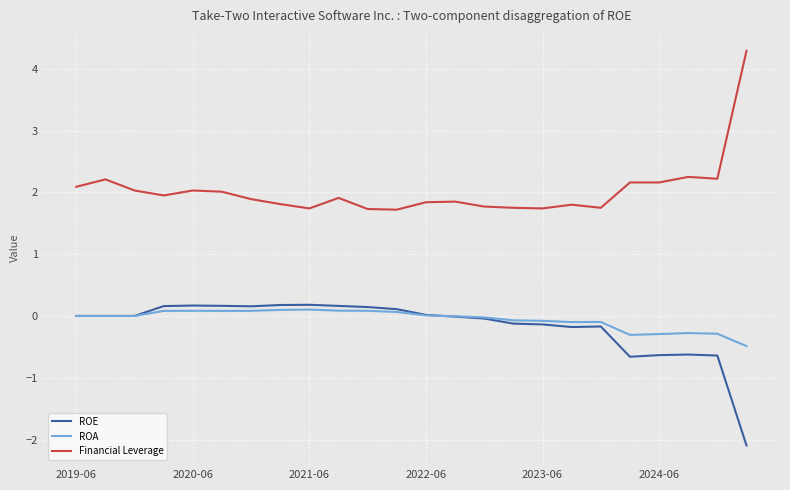

What is the minimum value shown in the chart?

-2.1